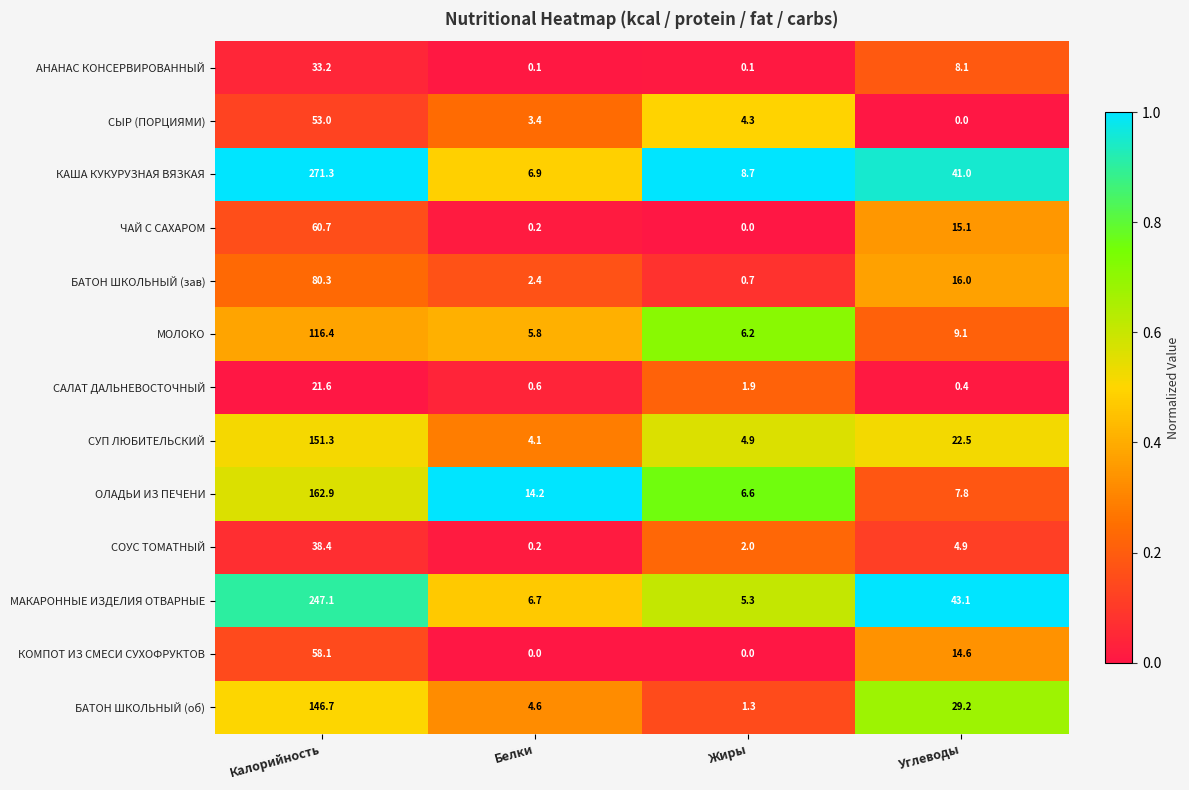

Which series changed the most between Калорийность and Белки?

КАША КУКУРУЗНАЯ ВЯЗКАЯ